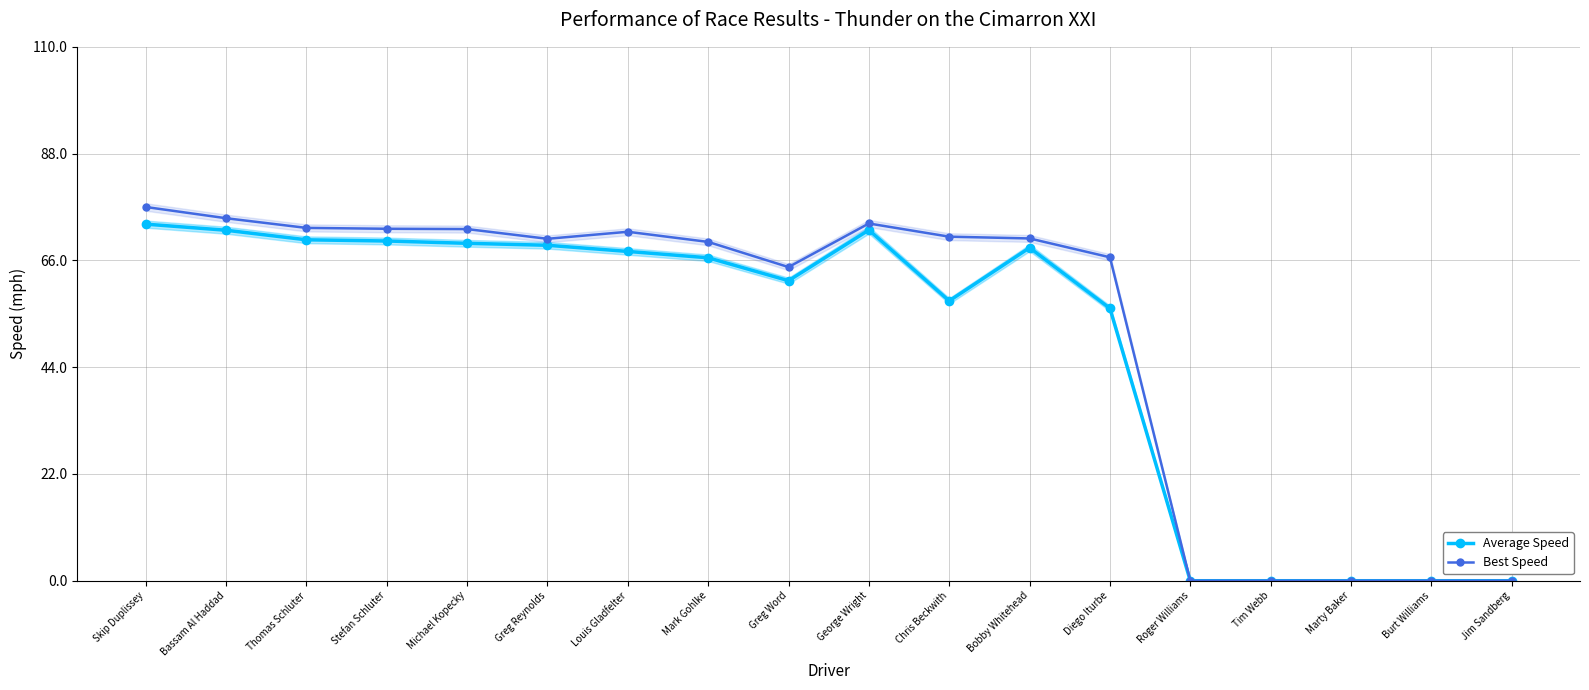

True or false: Best Speed and Average Speed cross at least once.

False